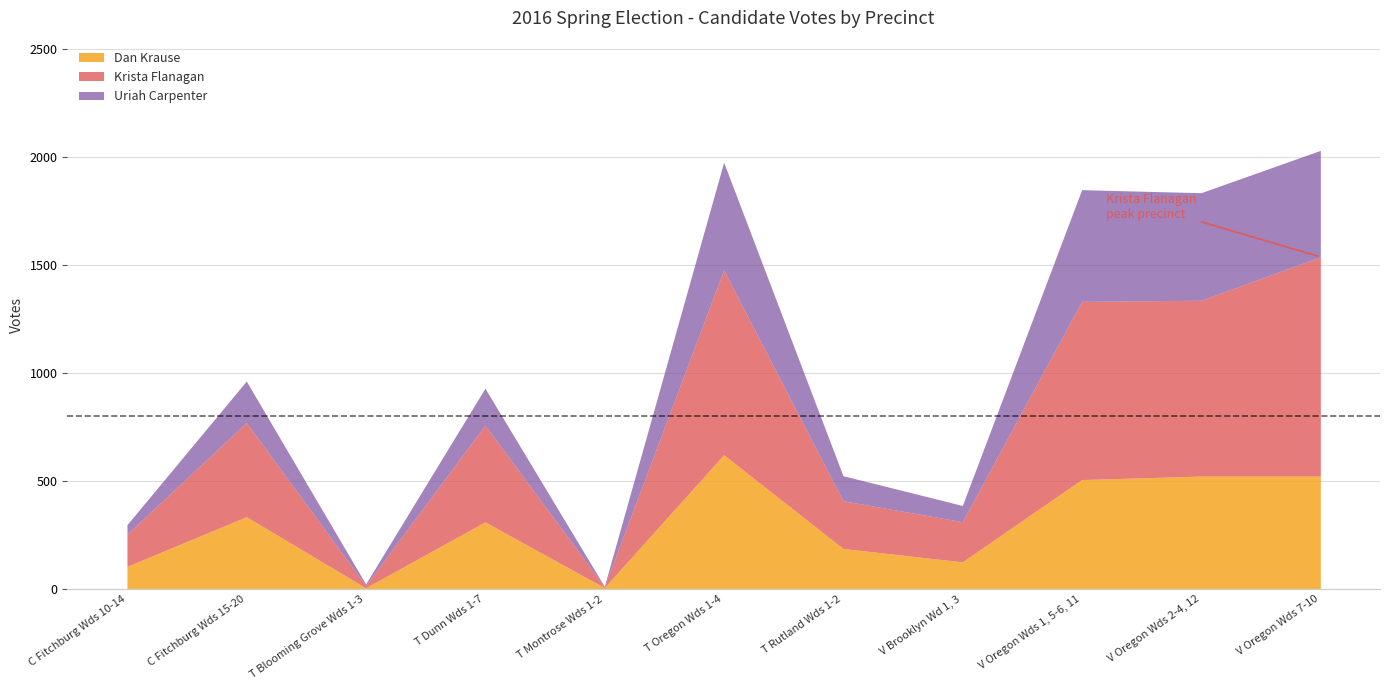

Reading left to right, what are all the values shown in this chart?

Dan Krause: 105	335	6	311	7	622	188	126	507	523	523
Krista Flanagan: 149	436	11	448	4	855	221	186	825	814	1015
Uriah Carpenter: 44	192	7	171	2	499	116	75	517	498	493